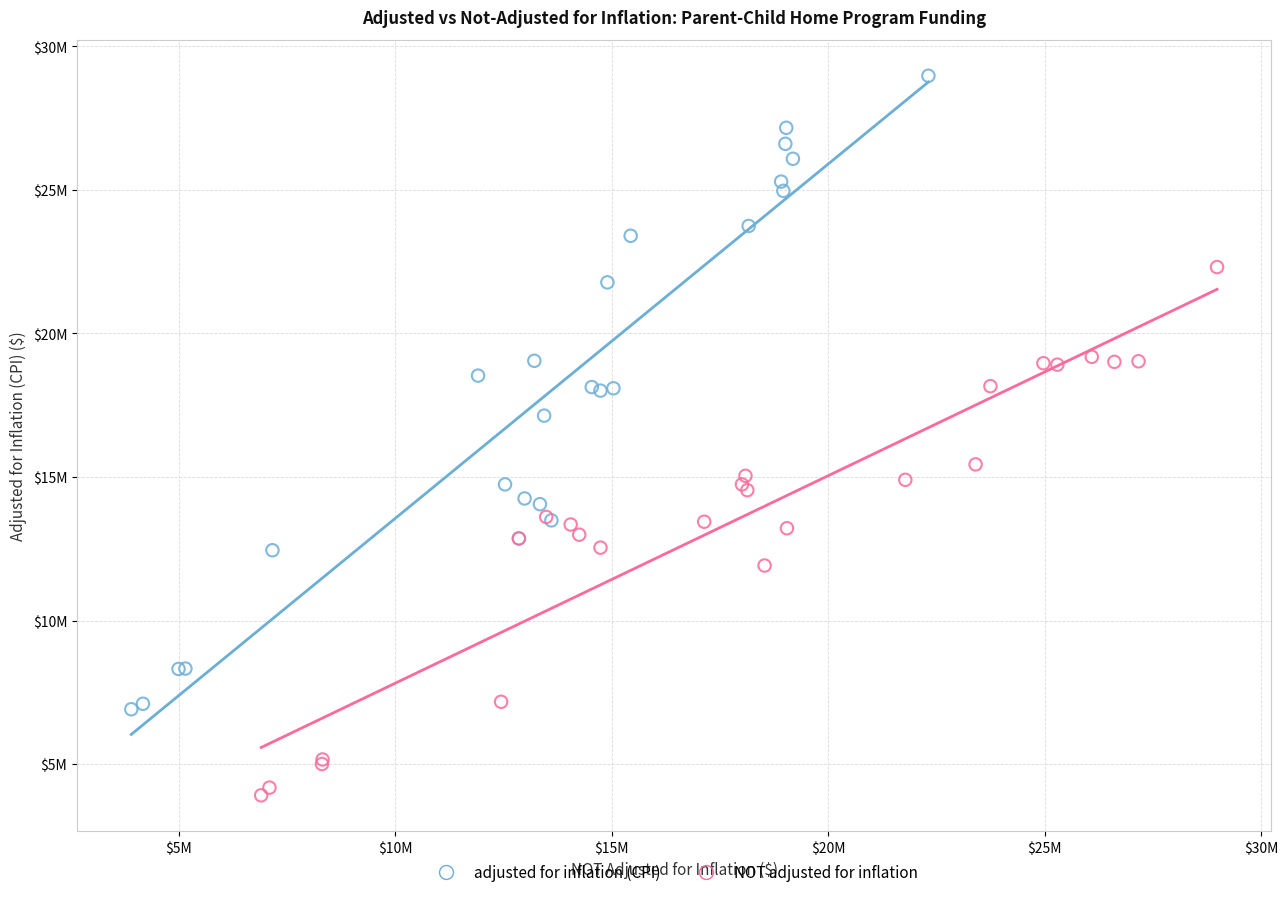

What are all the series names shown in the legend?

adjusted for inflation (CPI), NOT adjusted for inflation